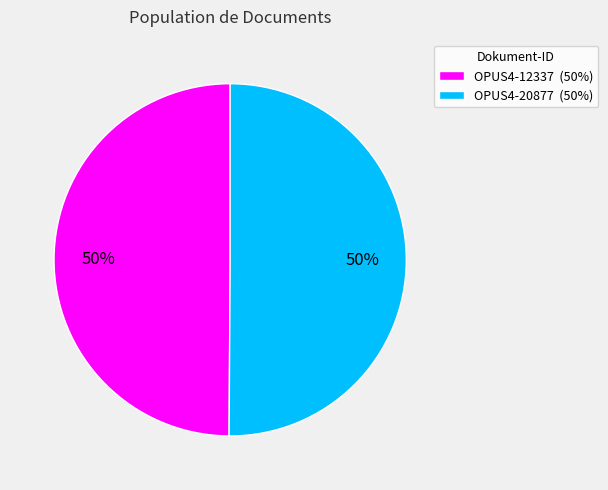

Is it true that OPUS4-12337 (50%) is 44% of the pie?

False